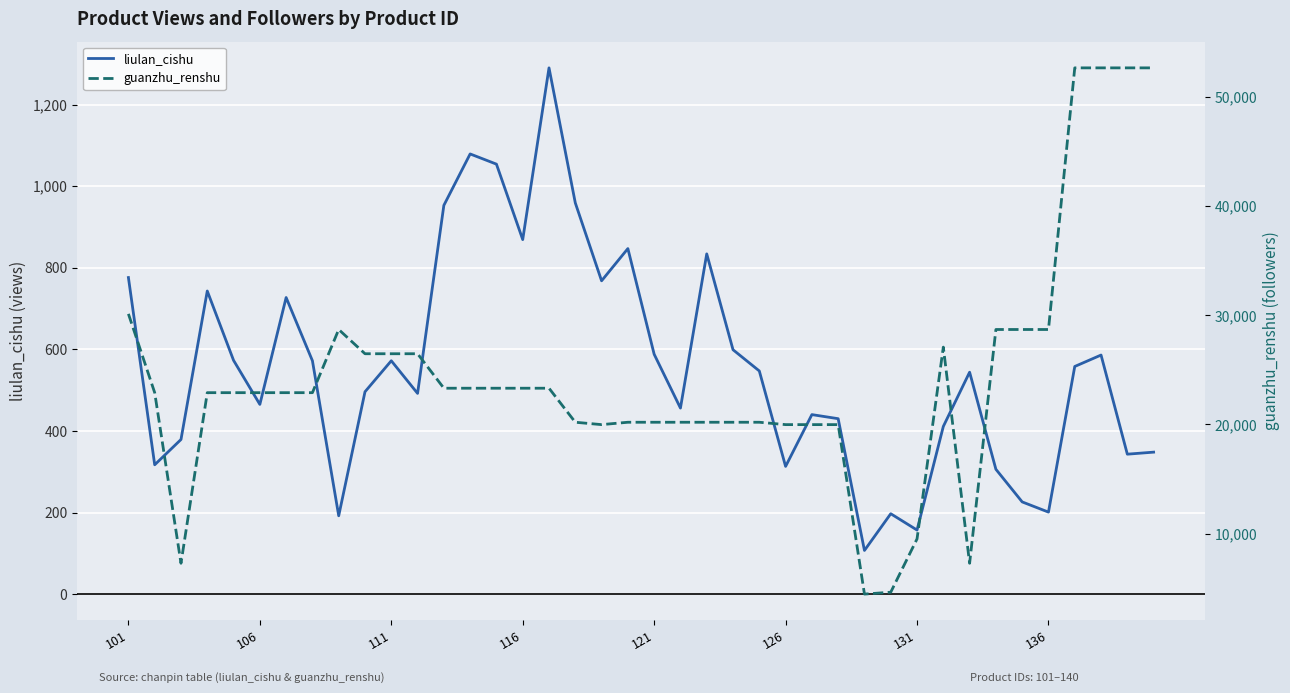

The liulan_cishu series shows 776 at 101. True or false?

True